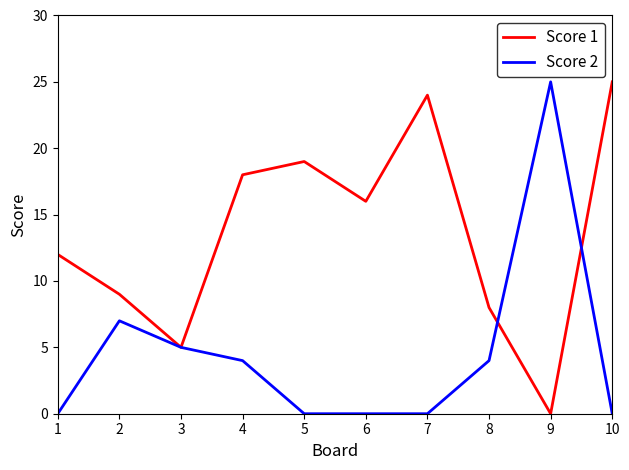

Which series has the largest total across all categories?

Score 1